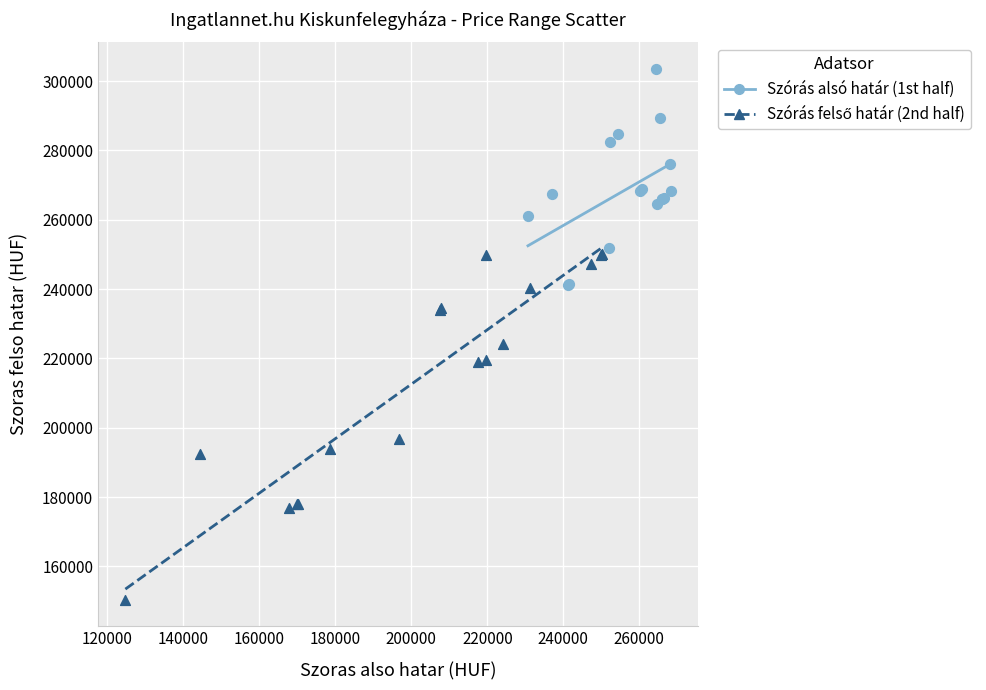

Which series reaches the maximum Y coordinate?

Szórás alsó határ (1st half)